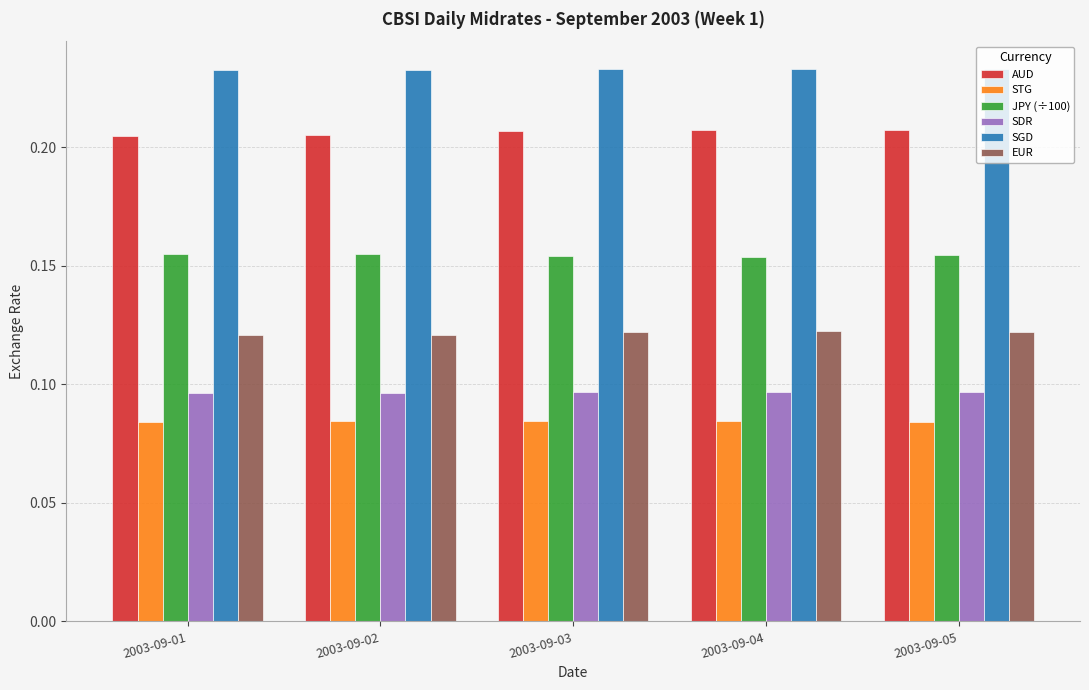

At 2003-09-01, list the series in order from largest to smallest.

SGD, AUD, JPY (÷100), EUR, SDR, STG